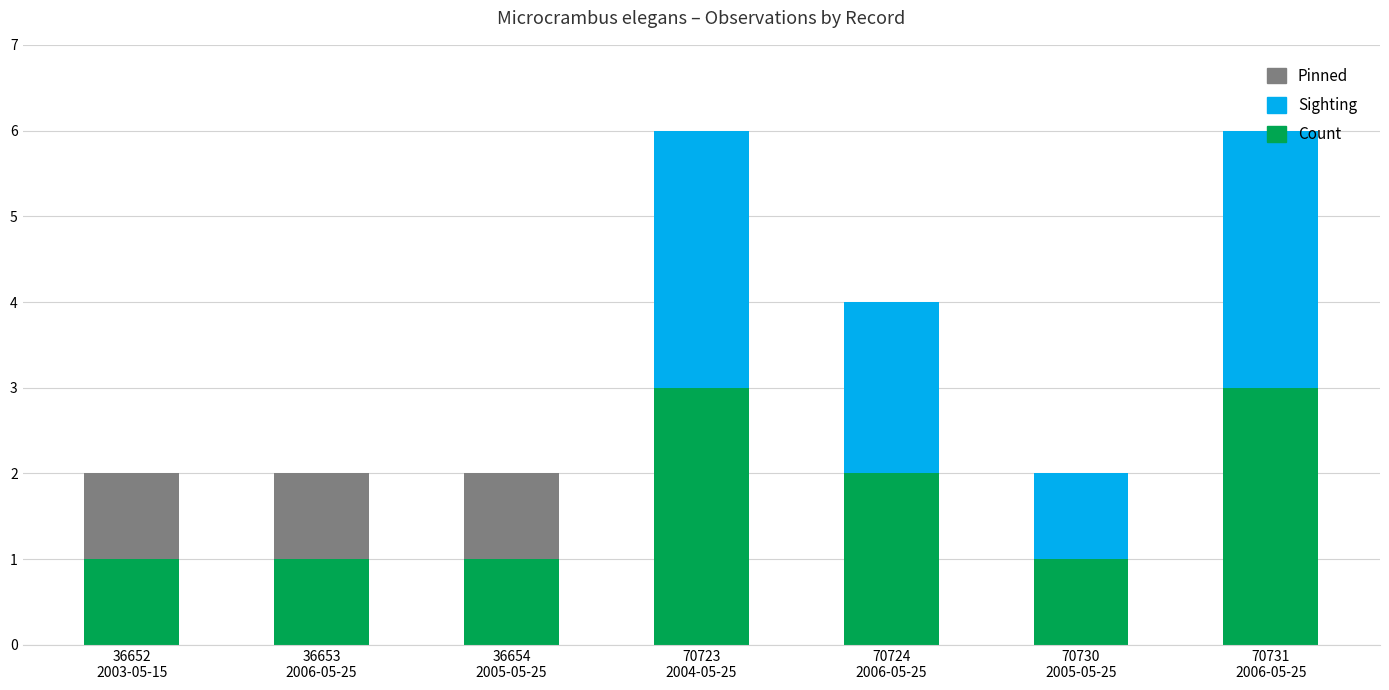

What is the maximum value for Count?

3